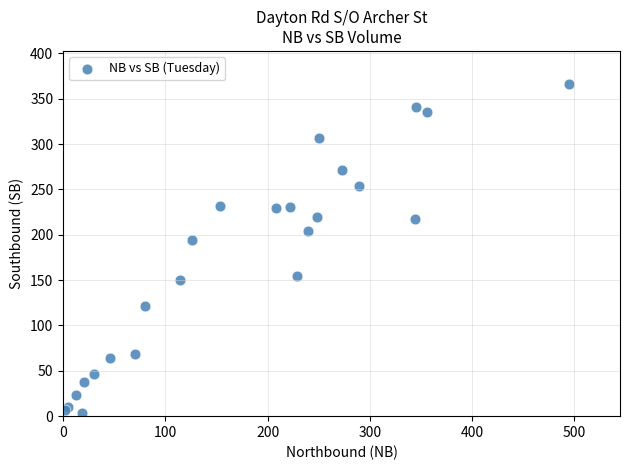

What Y value in the scatter plot is closest to 185?

194